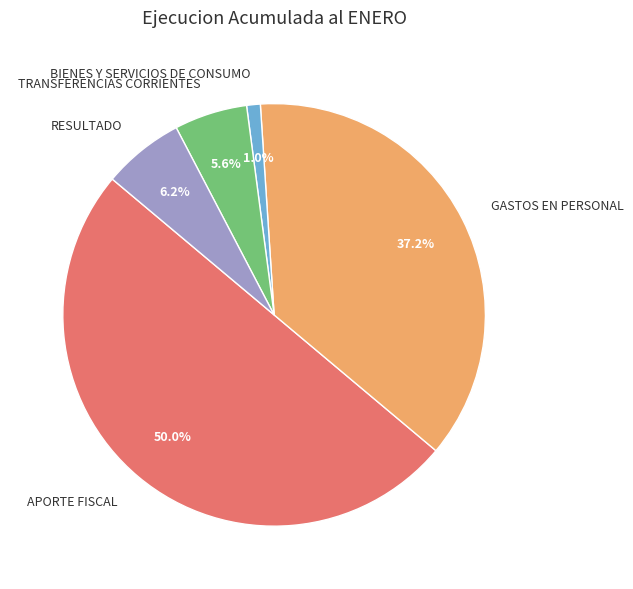

To the nearest percent, what is the average slice percentage?

20%